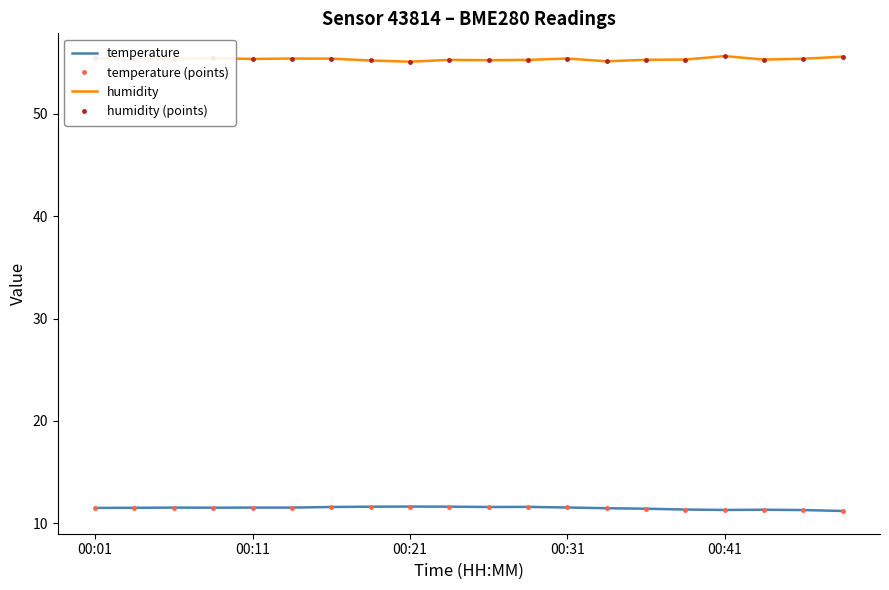

True or false: humidity and humidity (points) intersect in this chart.

False